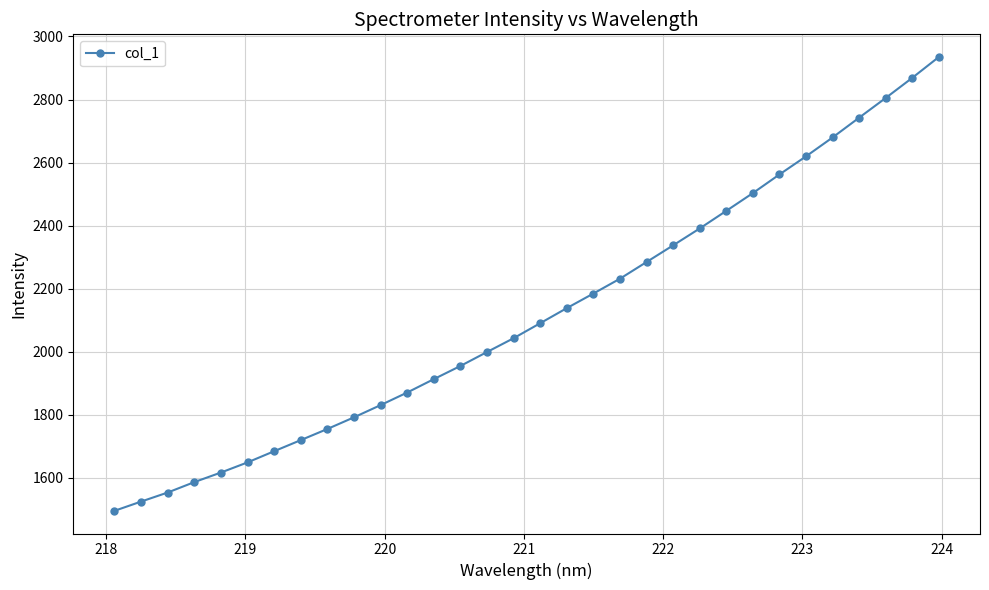

What is the greatest value displayed?

2934.9